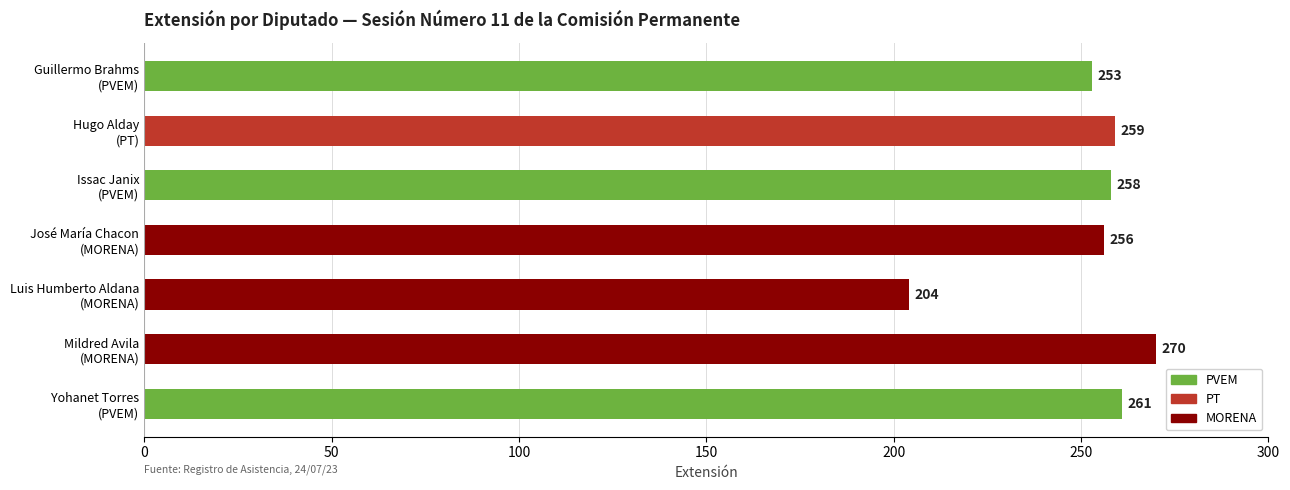

Reading right to left, extract all data points from this chart.

261	270	204	256	258	259	253